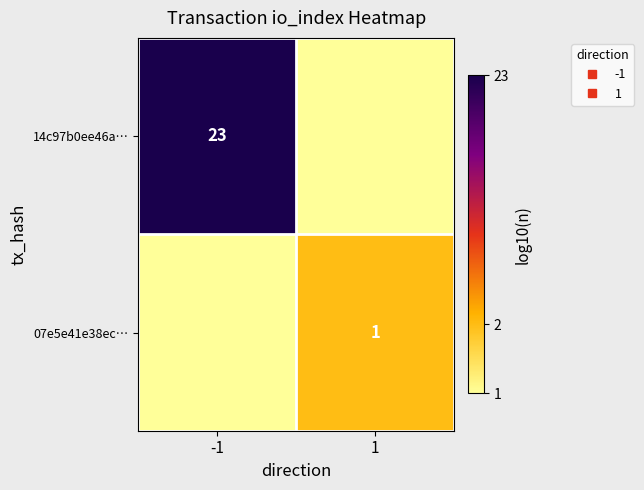

Is it true that 14c97b0ee46a… equals 2.4 at -1?

False